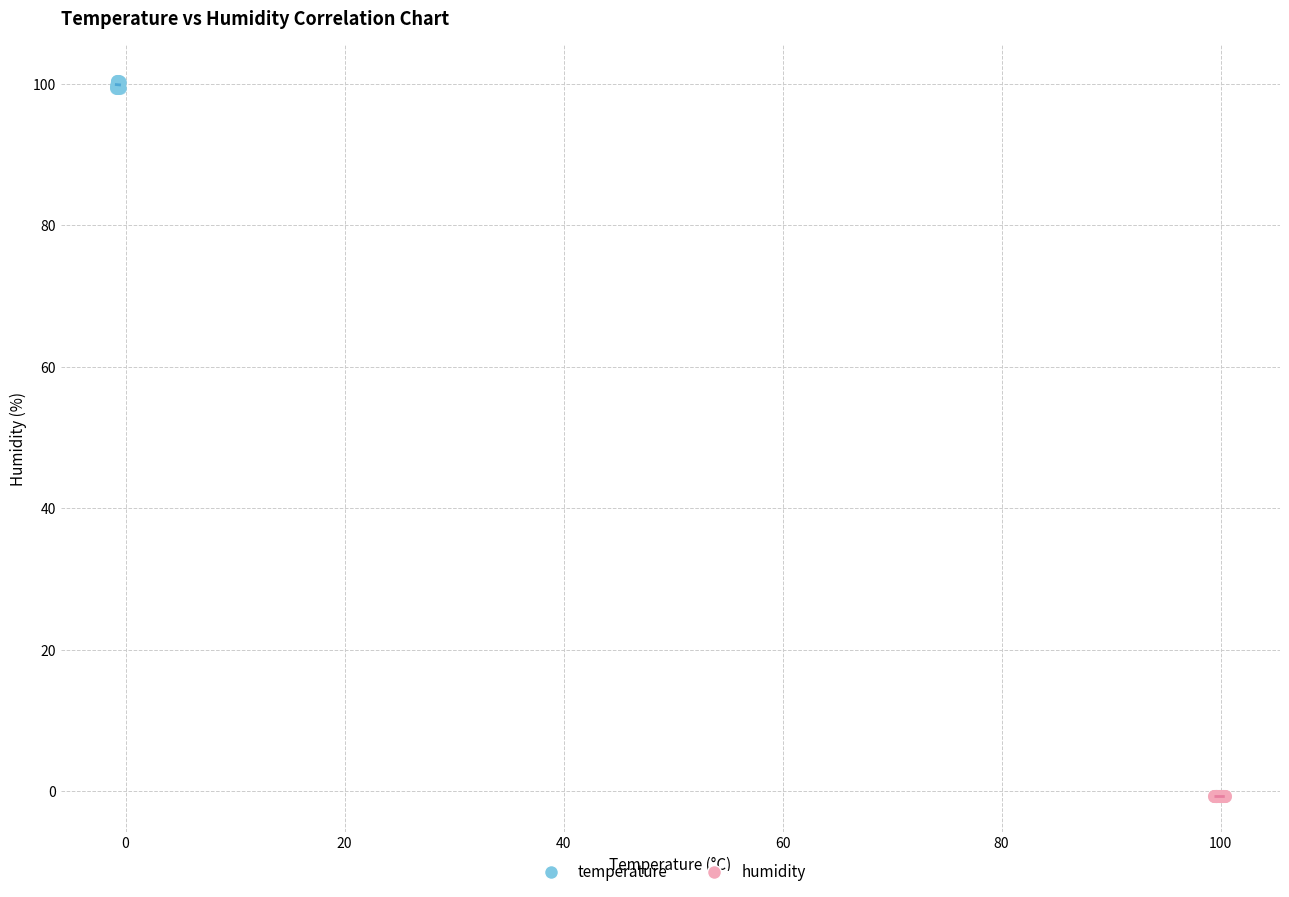

Which series reaches the minimum Y coordinate?

humidity